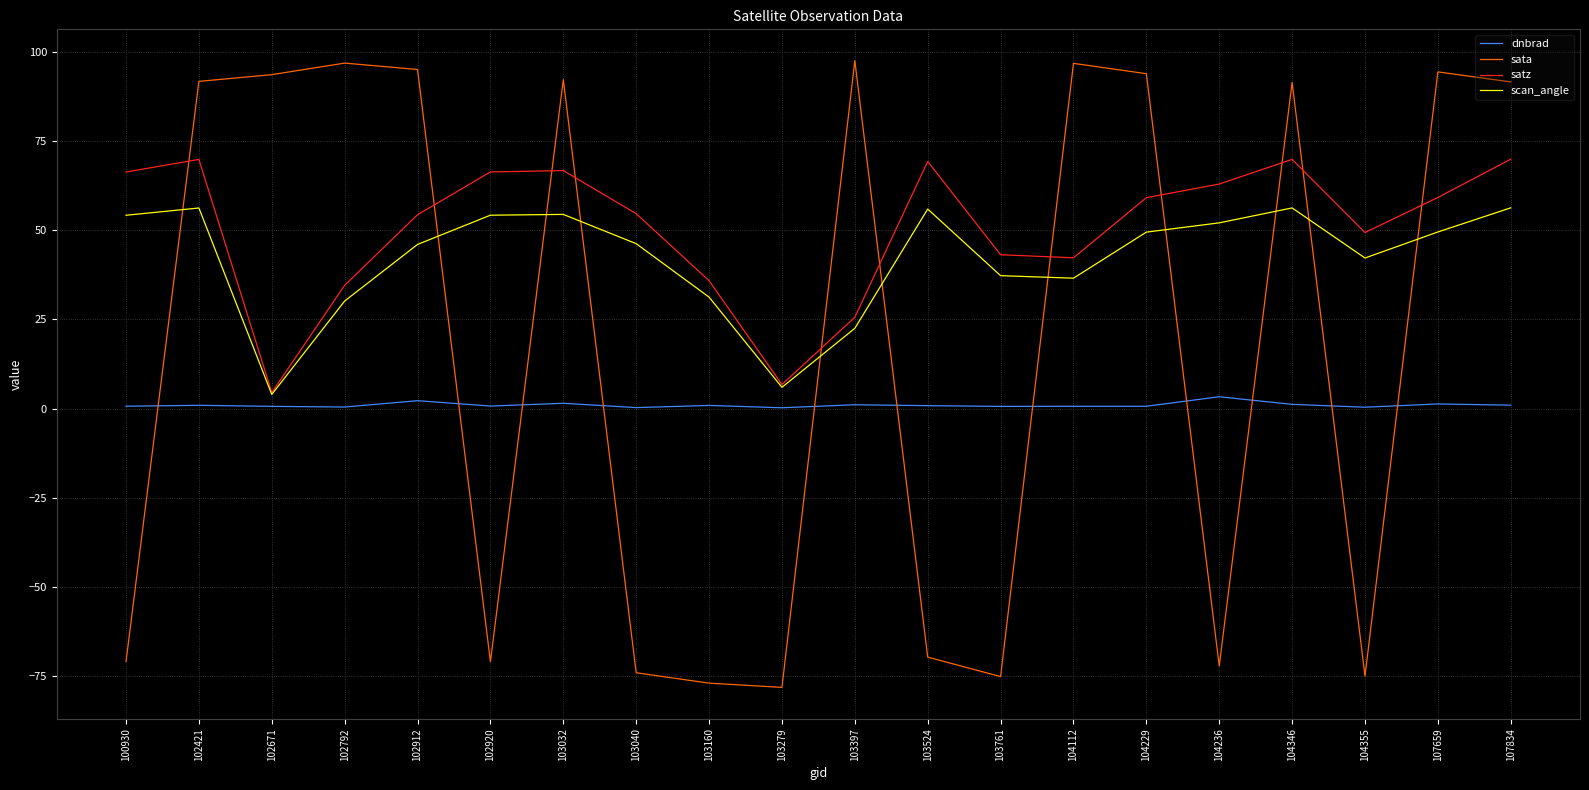

Where do scan_angle and sata first cross each other?

100930 and 102421